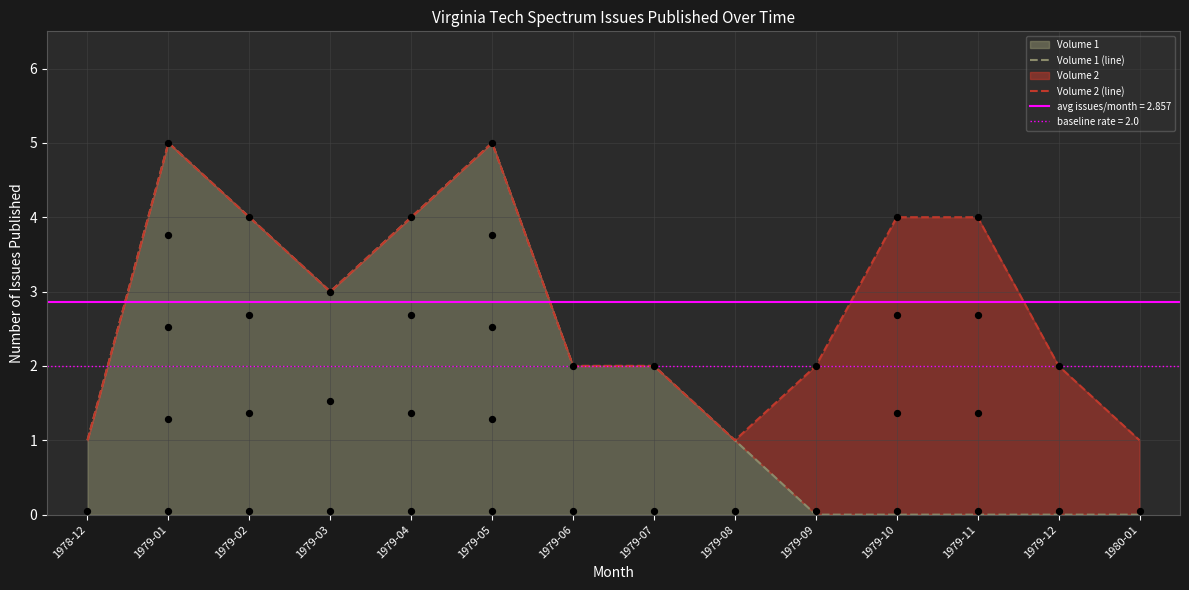

Which series has the largest Y range (max minus min)?

Volume 1 (line)